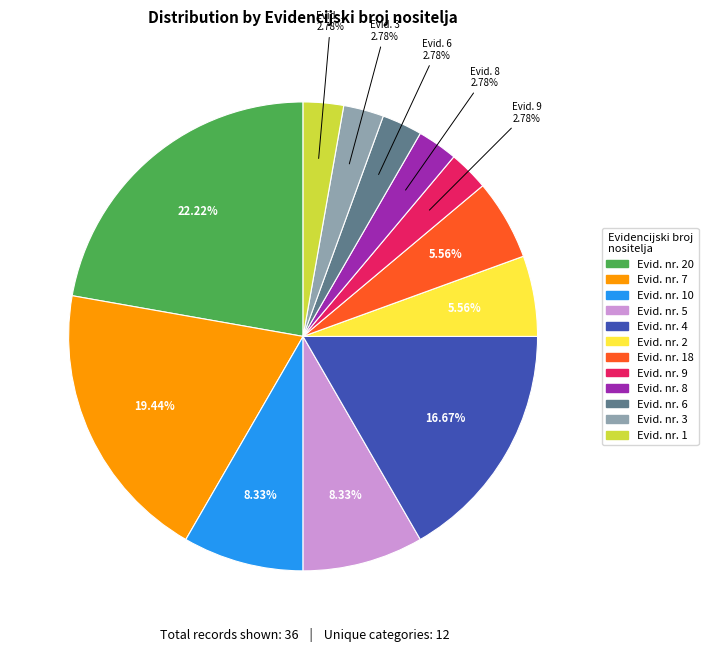

Is there a majority slice in this chart?

No